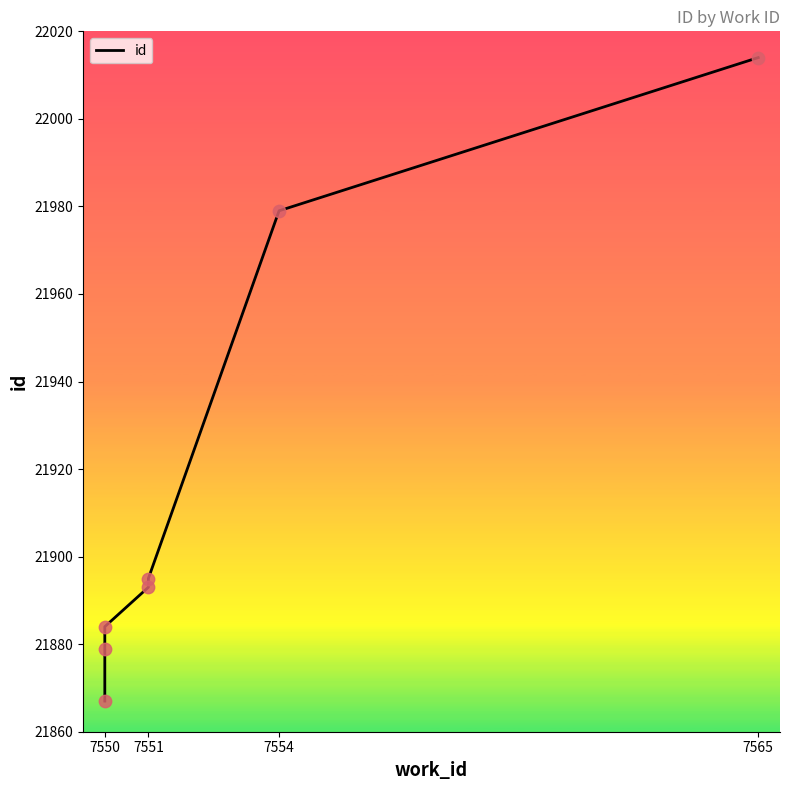

What is the change in value from 7551 to 7554?

+84